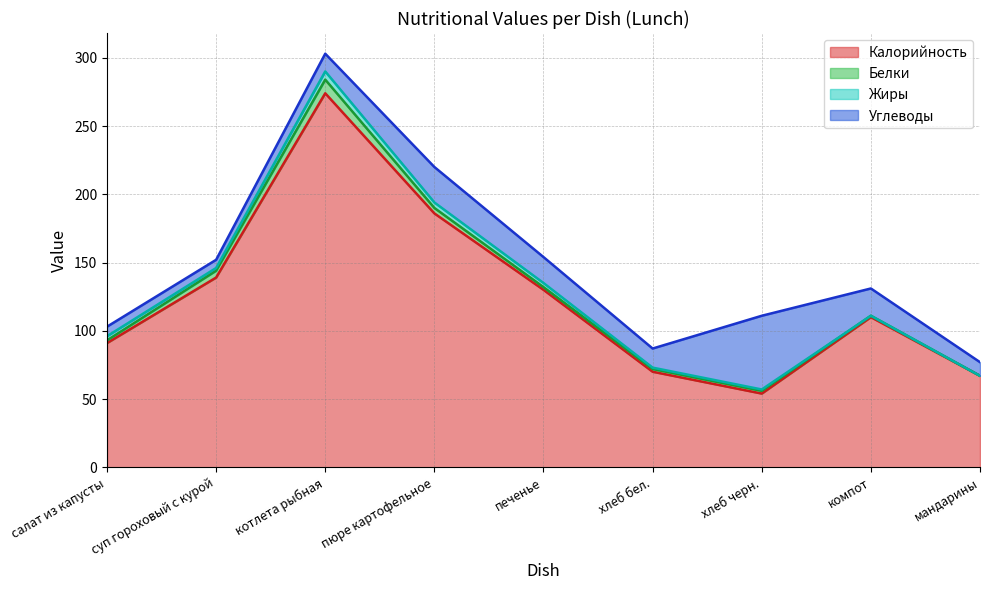

Does the chart have visible grid lines?

Yes